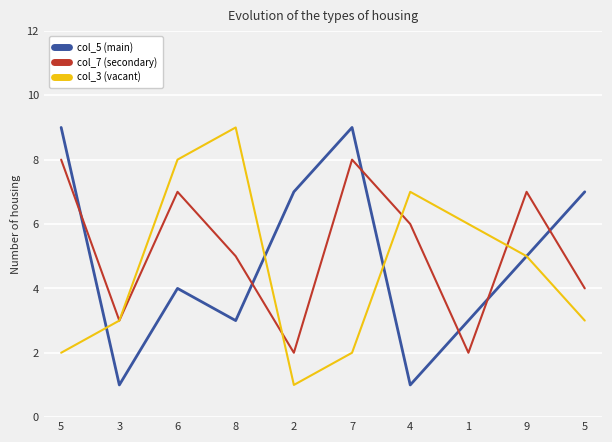

At which category is the sum across all series the highest?

5